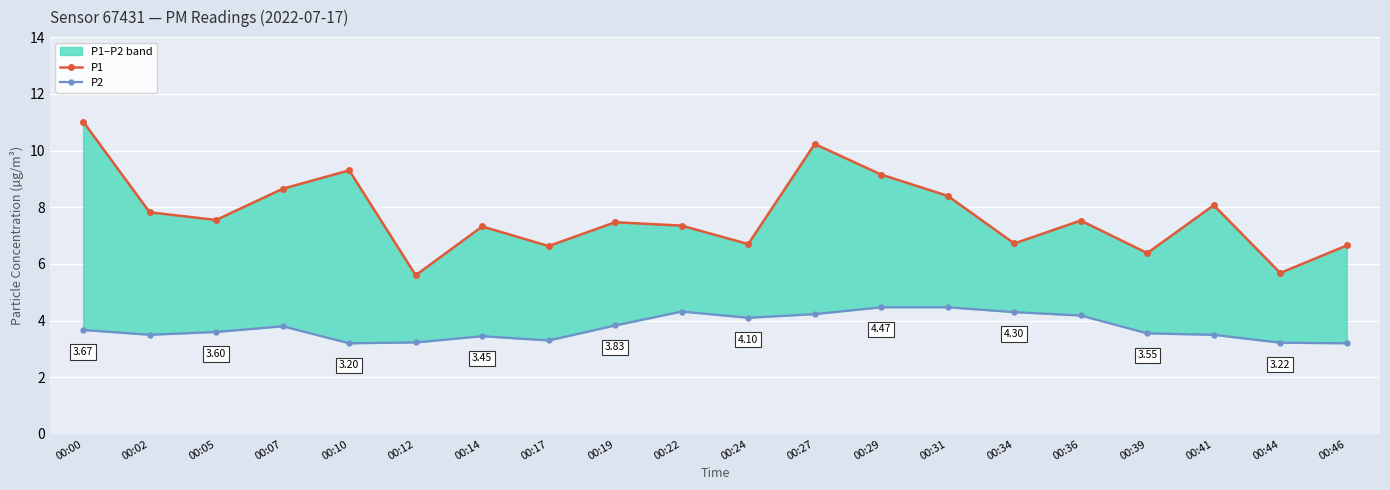

True or false: P1 and P2 cross at least once.

False